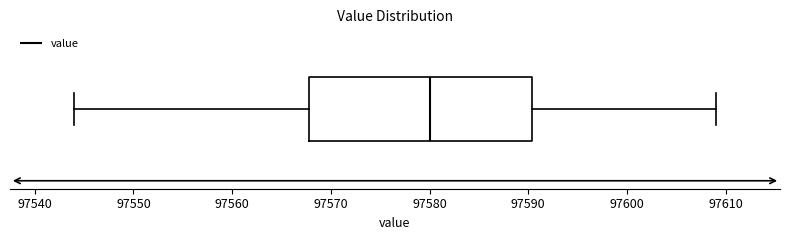

Transcribe this box plot: give where the median line is, the range the box spans, and where the two whiskers end, as read against the x-axis. The values are not printed on the chart, so give them approximately, as read against the axis.

median 97580, box 97568 to 97590, whiskers 97544 to 97609